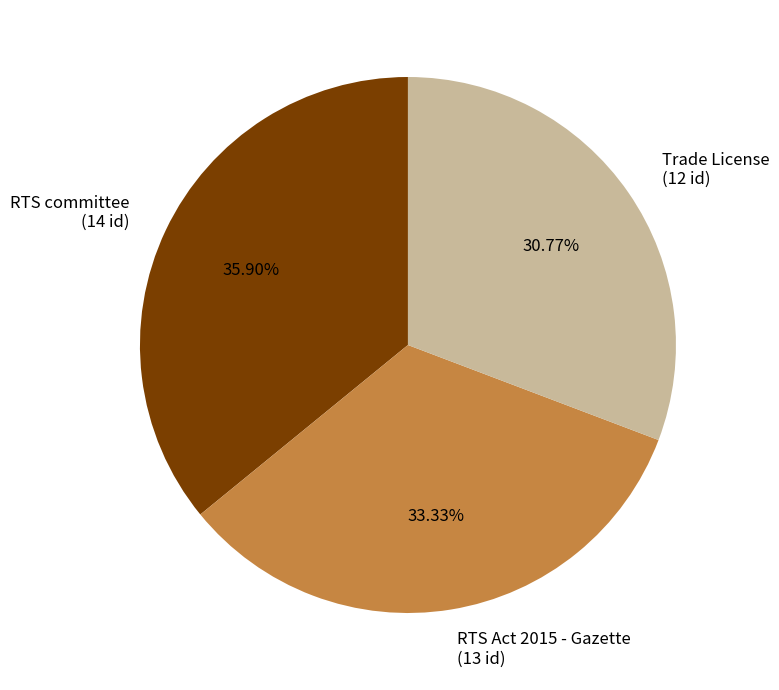

Count the number of slices in the pie.

3